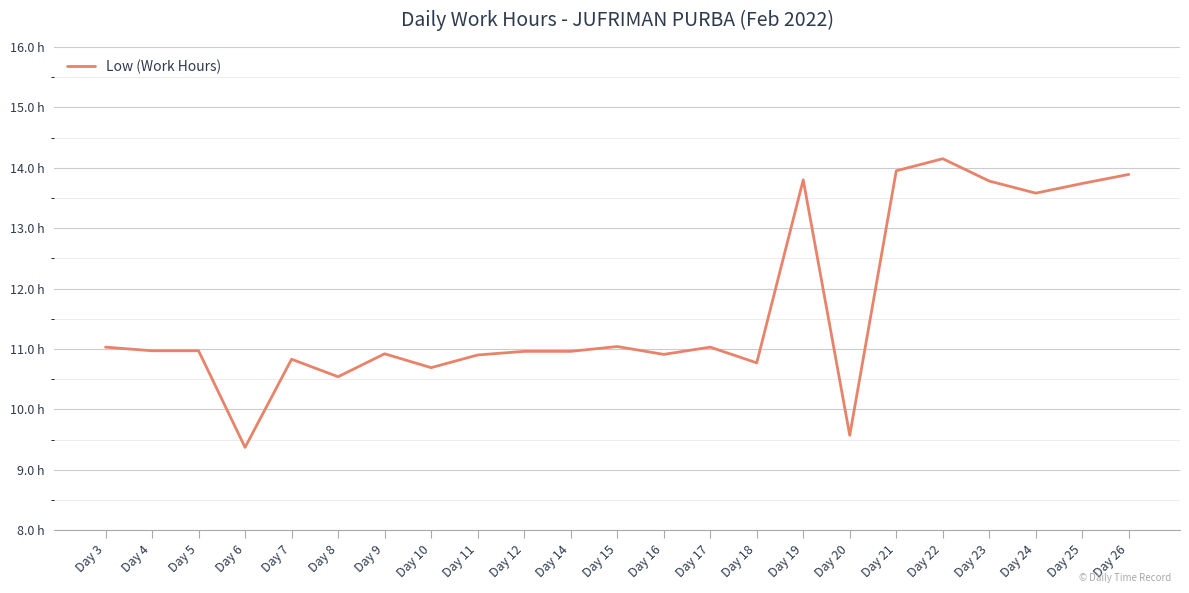

What is the value of the 11th point from the left?

11.0